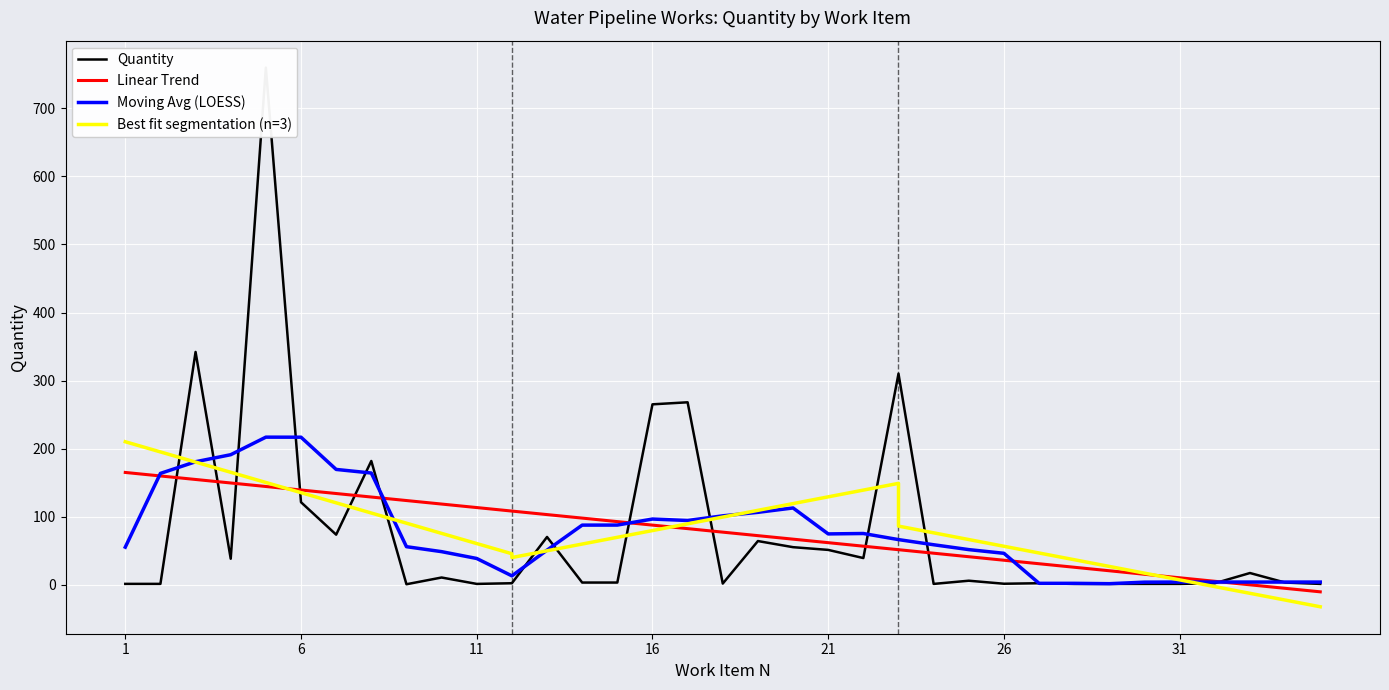

Rank the categories by value from highest to lowest.

5, 3, 23, 17, 16, 8, 6, 7, 13, 19, 20, 21, 22, 4, 33, 10, 25, 14, 15, 34, 12, 27, 32, 18, 26, 1, 2, 11, 24, 28, 29, 30, 31, 35, 9